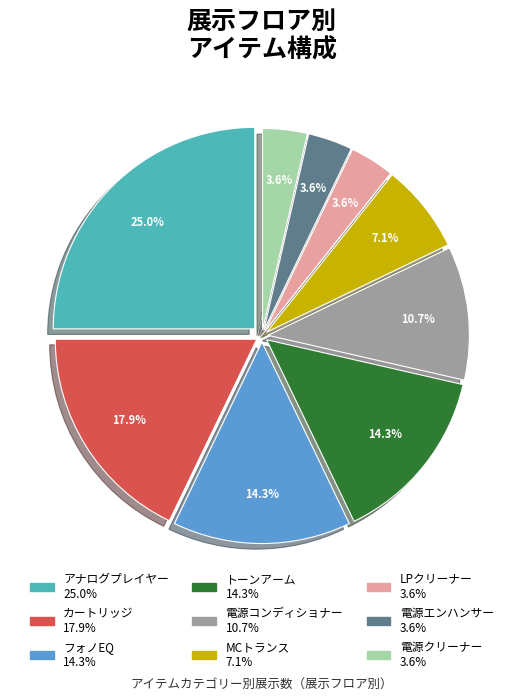

Is there any slice that represents more than half of the pie?

No